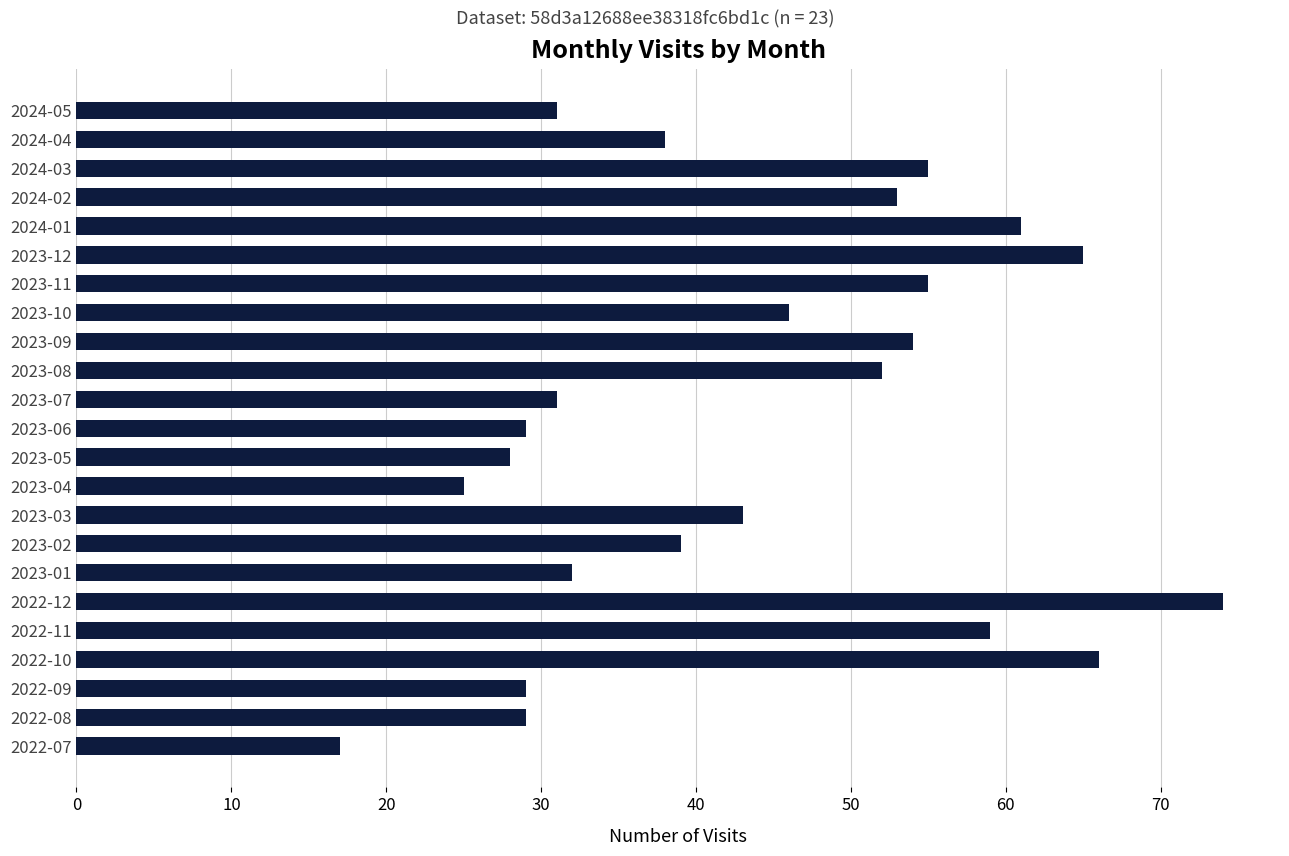

Are the bars grouped side by side (vs. stacked)?

No